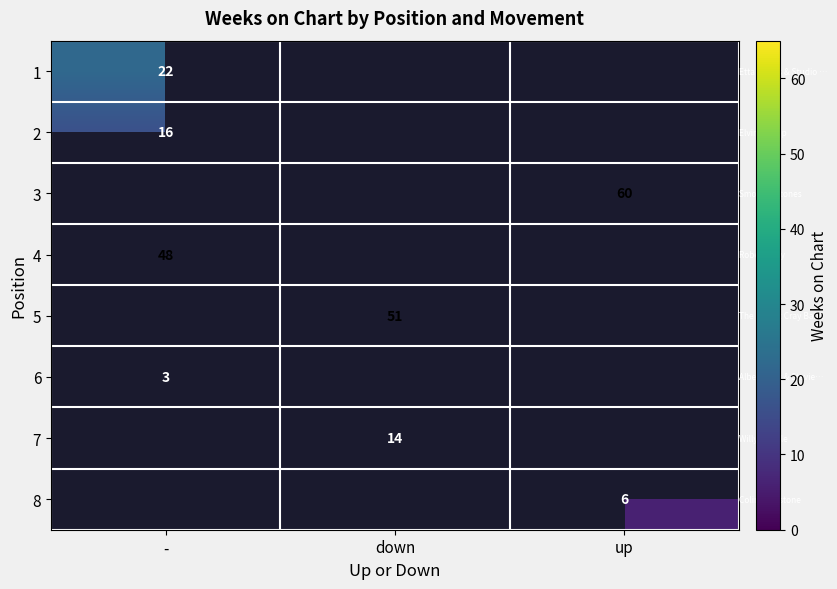

True or false: 3 has a value of 26 at up.

False